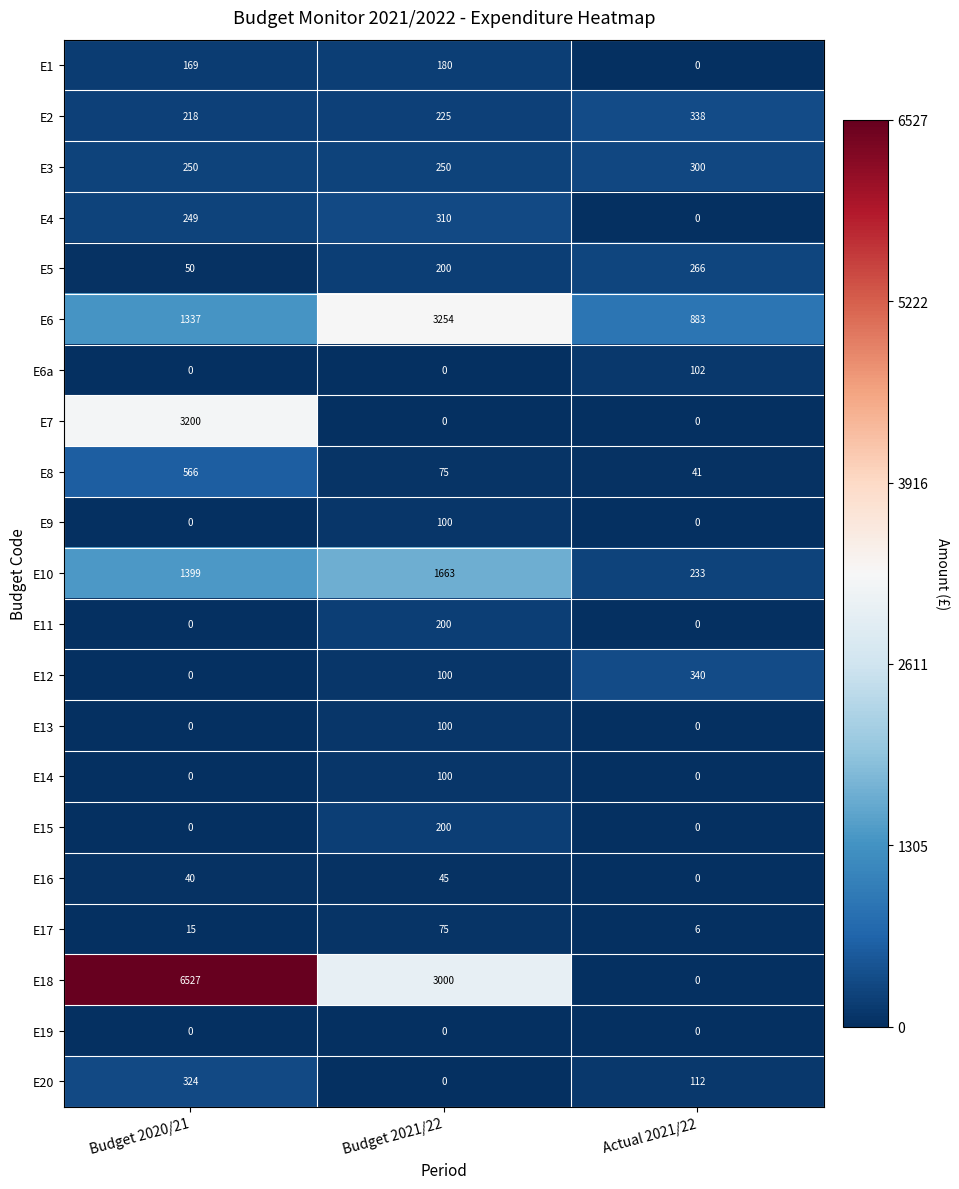

What is the difference between the E6 values at Actual 2021/22 and Budget 2020/21?

454